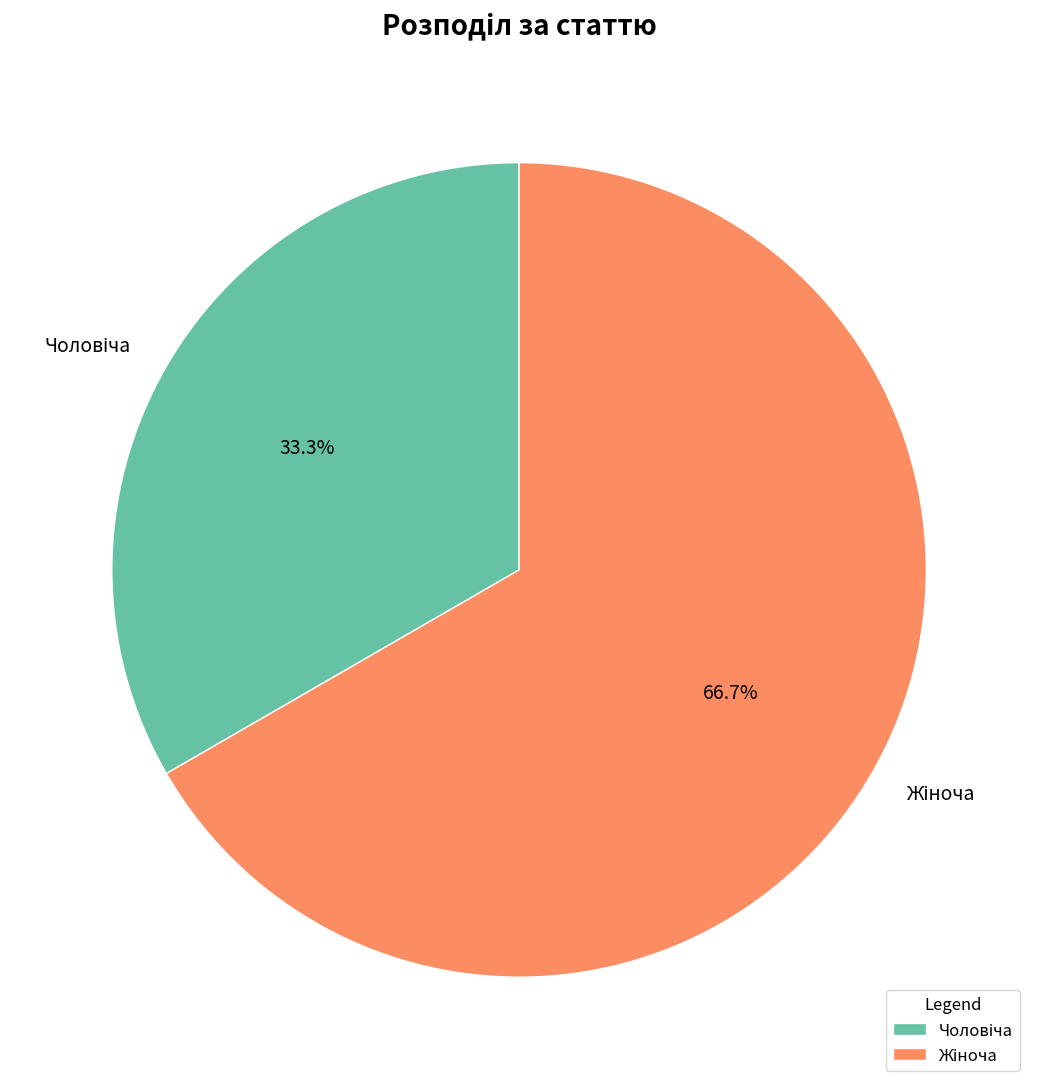

Count the number of slices in the pie.

2